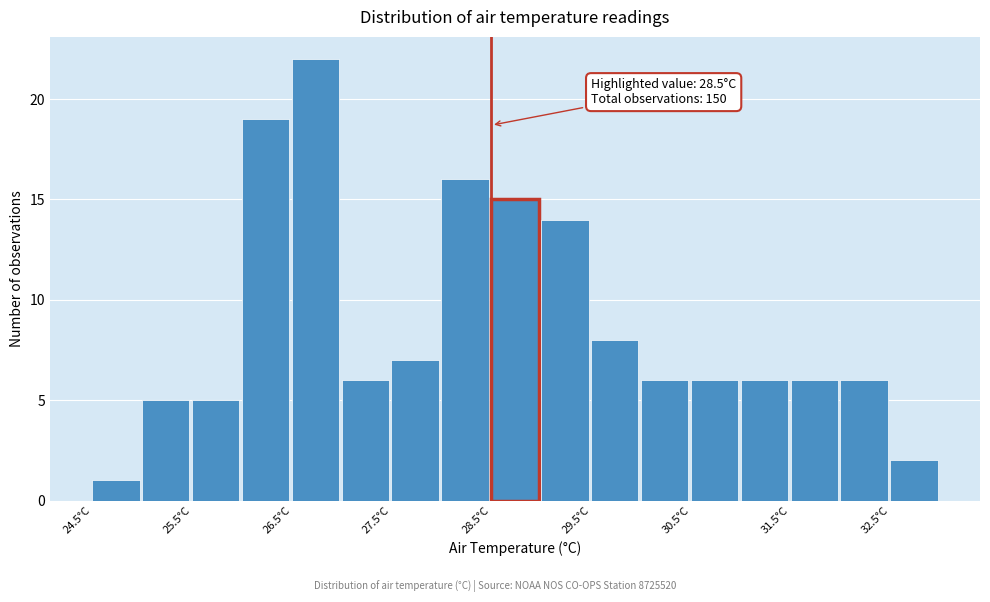

Over which range of the x-axis is the bar tallest?

26.5 to 27.0